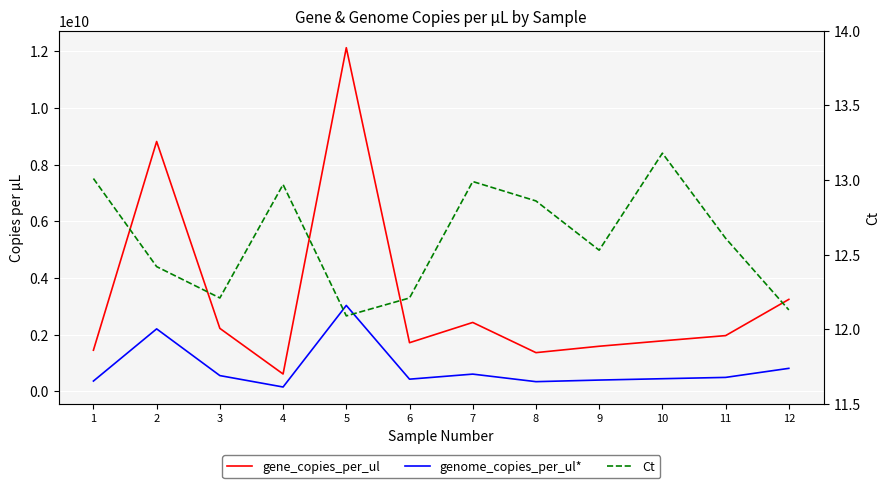

Between 10 and 6, which is larger?

10